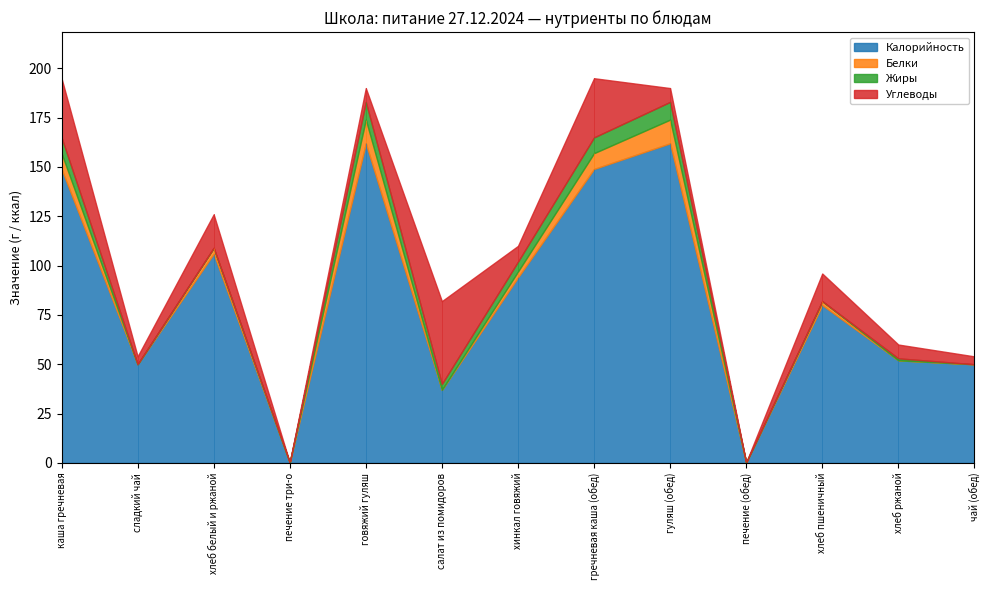

At which category is the sum across all series the highest?

каша гречневая